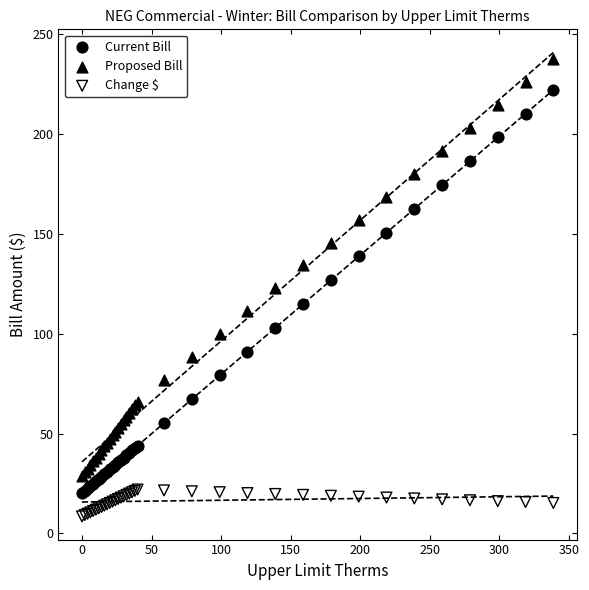

What is the X range (max minus min) for the scatter plot?

339.0